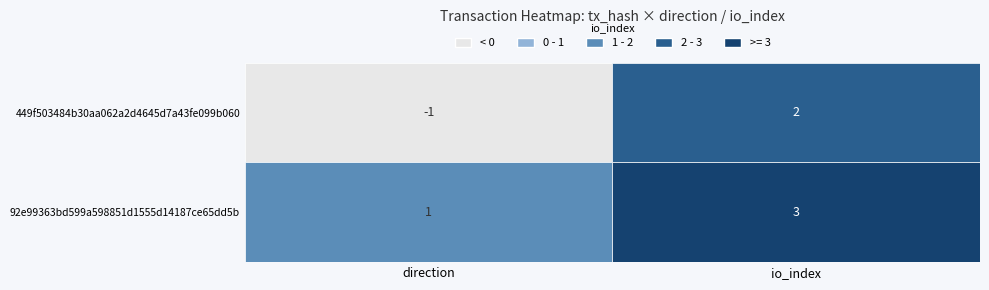

How many distinct data groups are displayed?

2